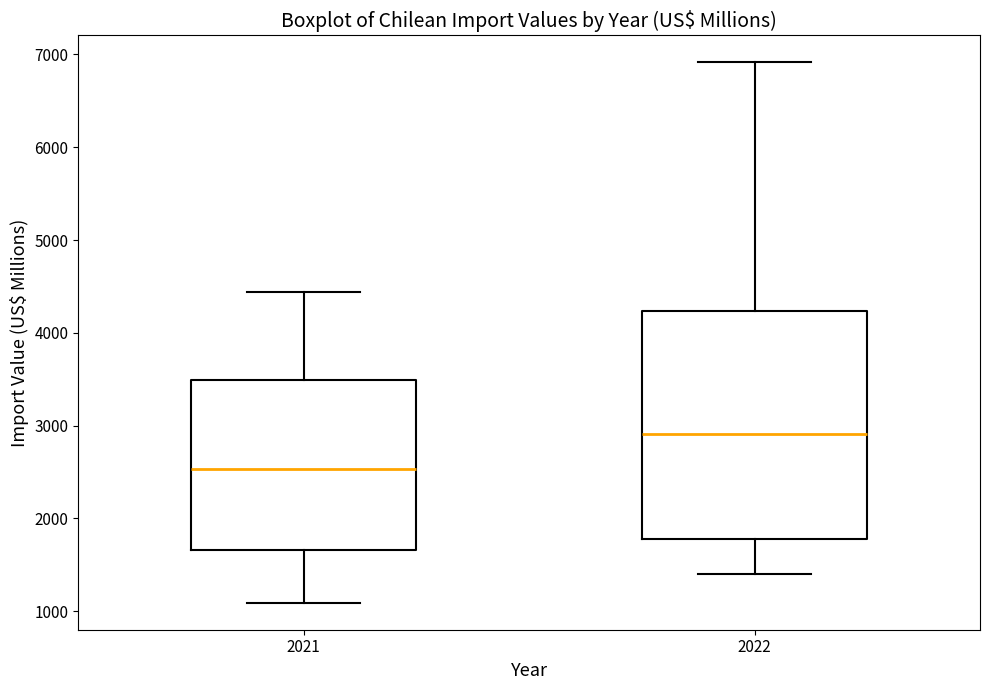

Which box's median line is the highest?

2022